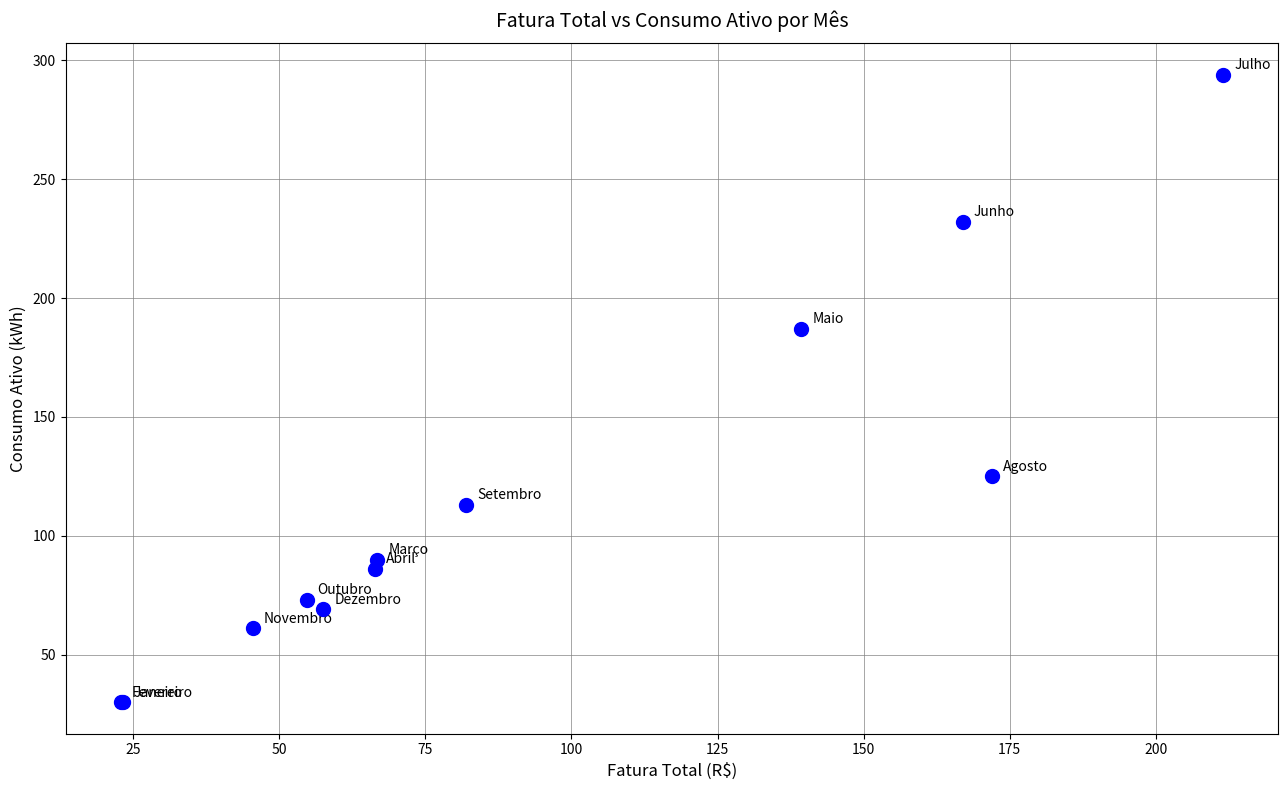

What Y value in the scatter plot is closest to 162?

187.0